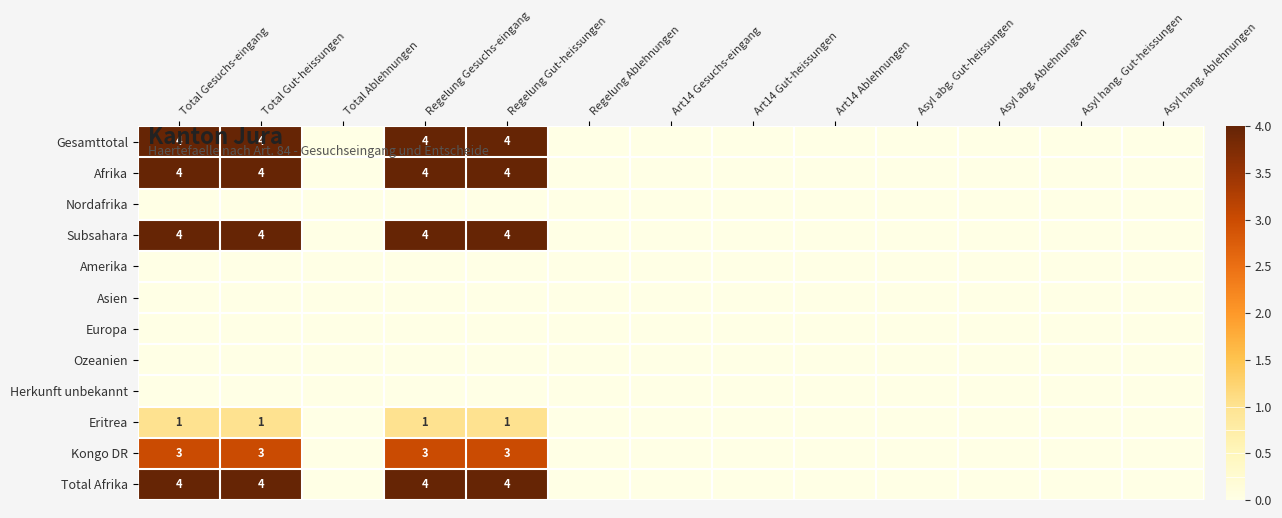

At which label does Subsahara reach its peak?

Total Gesuchs-eingang